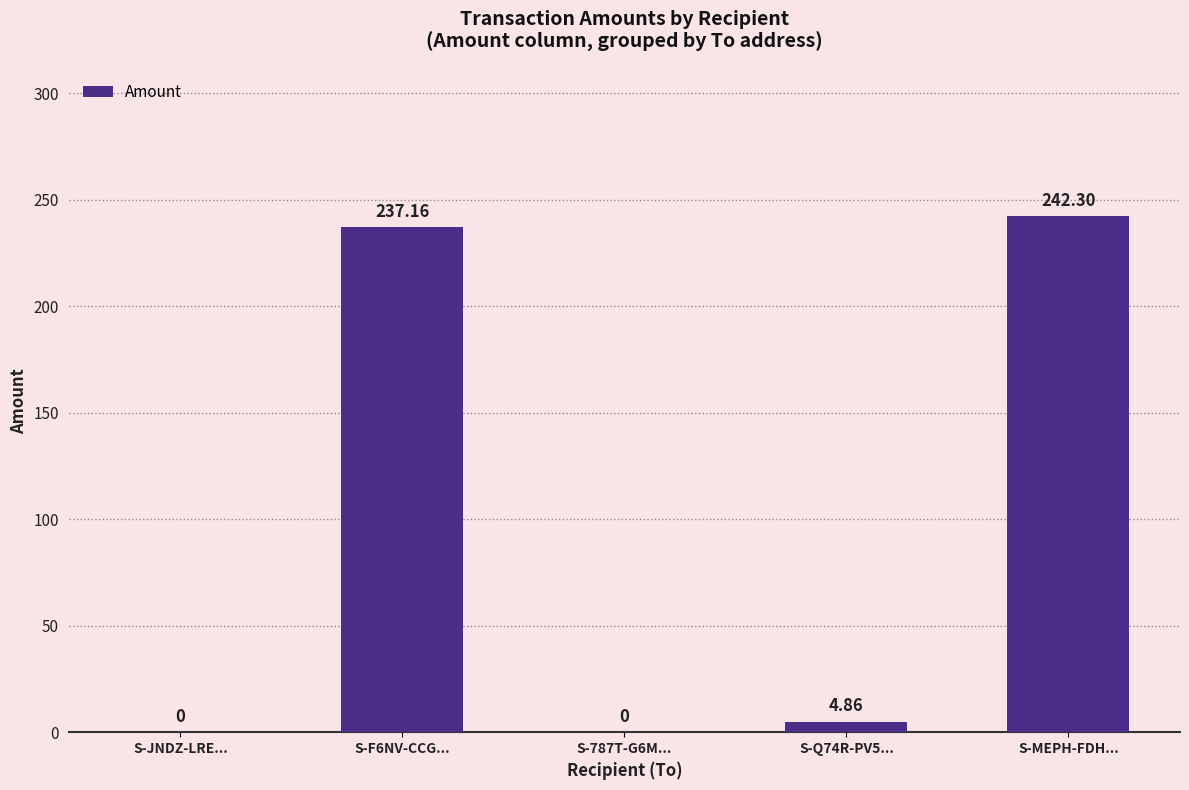

What is the change in value from S-JNDZ-LRE... to S-F6NV-CCG...?

+237.2